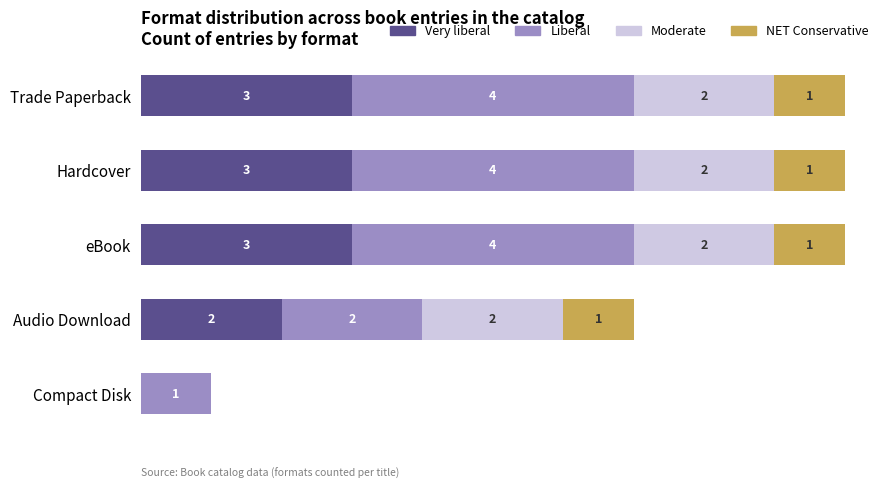

What are all the series names shown in the legend?

Very liberal, Liberal, Moderate, NET Conservative